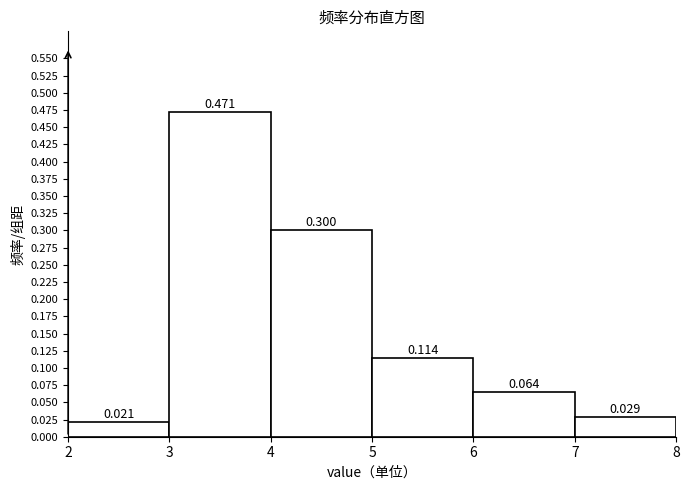

Which range on the x-axis has the tallest bar?

3 to 4